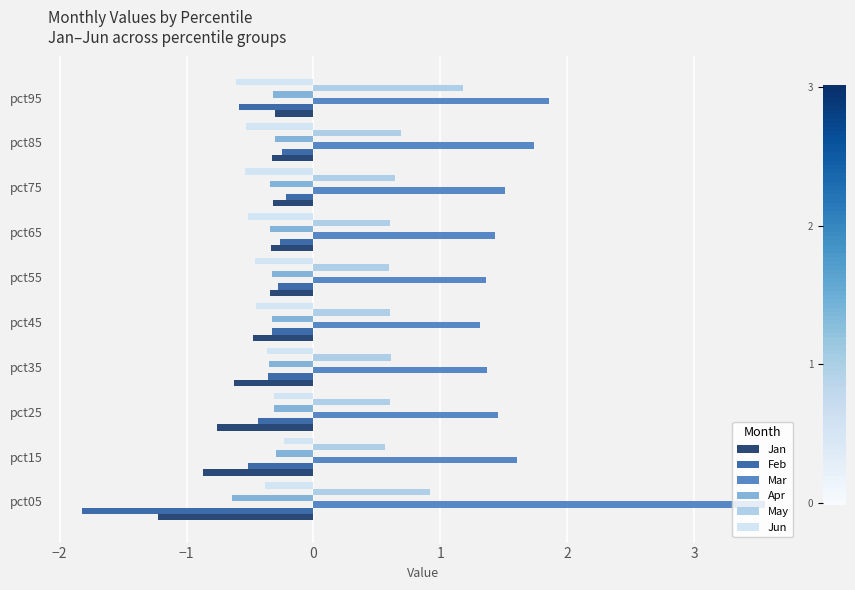

Where is Mar nearest to the value 2?

pct95